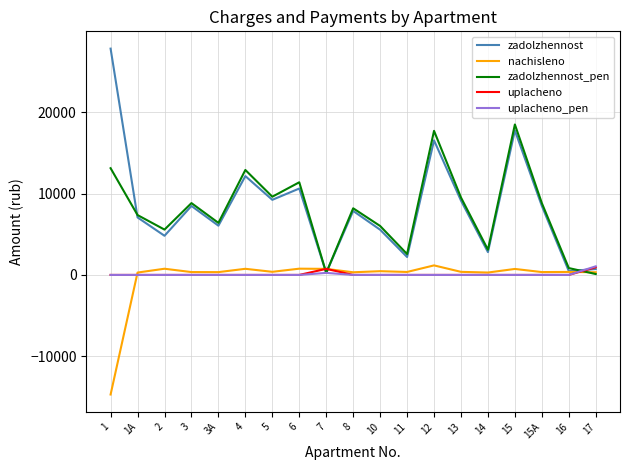

True or false: uplacheno and nachisleno intersect in this chart.

True